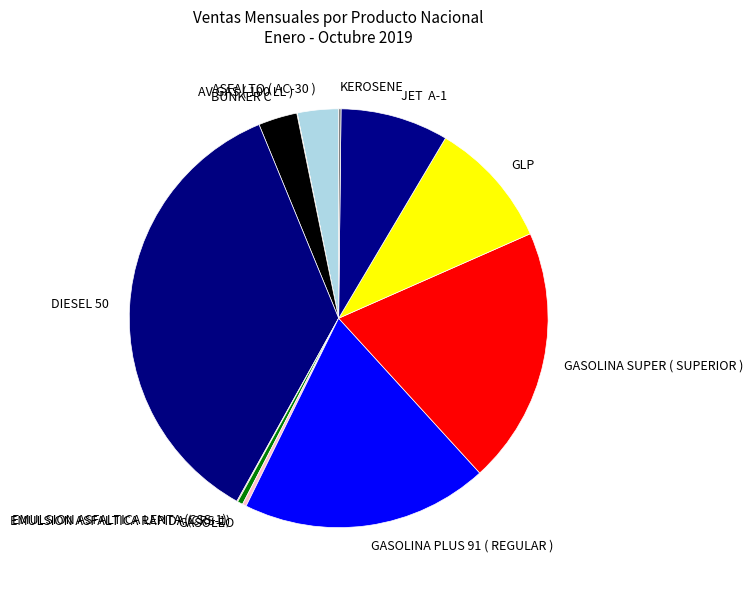

Approximately how many times larger is the value at GASOLINA PLUS 91 ( REGULAR ) compared to JET A-1?

2.3